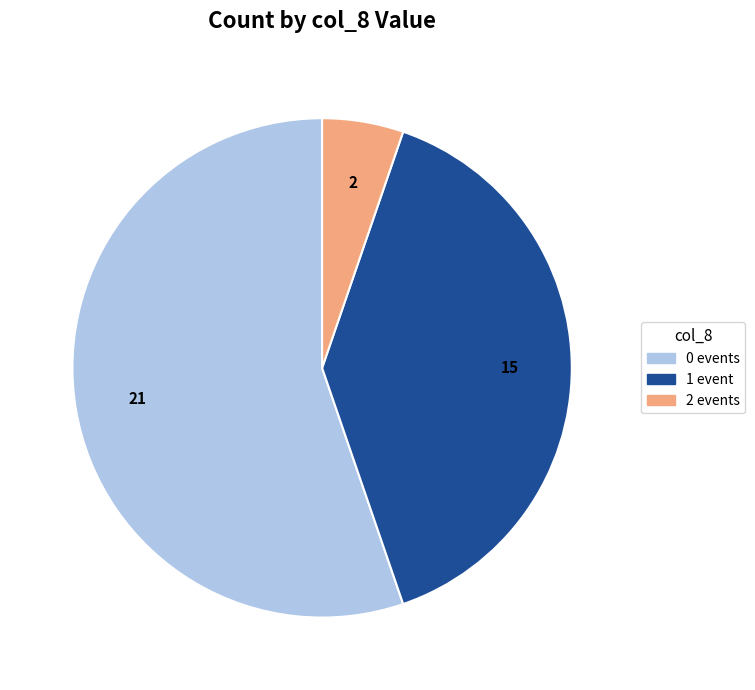

True or false: 1 event accounts for 52% of the total.

False